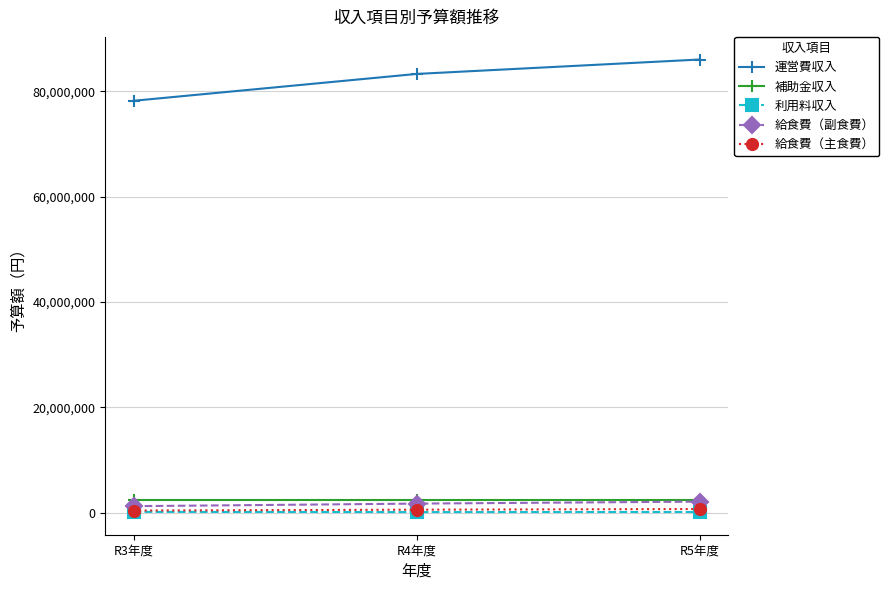

Is the value of 補助金収入 at R4年度 greater than the value of 運営費収入 at R4年度?

No